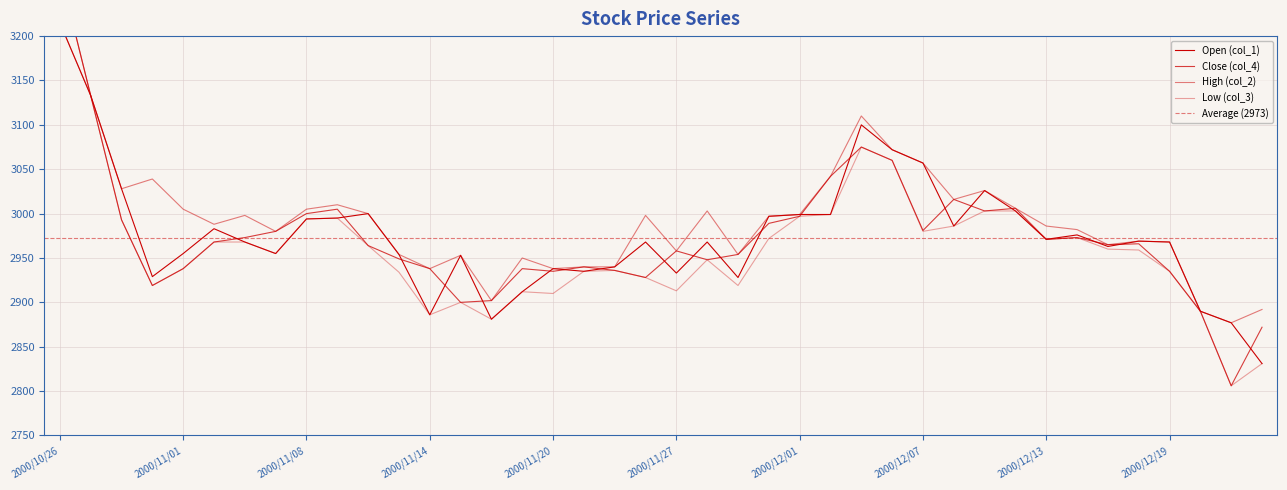

Reading left to right, transcribe all the data shown in this chart.

col_1: 2000/10/26=3215	2000/10/27=3133	2000/10/30=3028	2000/10/31=2929	2000/11/01=2955	2000/11/02=2983	2000/11/06=2968	2000/11/07=2955	2000/11/08=2994	2000/11/09=2995	2000/11/10=3000	2000/11/13=2954	2000/11/14=2886	2000/11/15=2953	2000/11/16=2881	2000/11/17=2912	2000/11/20=2938	2000/11/21=2935	2000/11/22=2940	2000/11/24=2968	2000/11/27=2933	2000/11/28=2968	2000/11/29=2928	2000/11/30=2997	2000/12/01=2999	2000/12/04=2999	2000/12/05=3100	2000/12/06=3072	2000/12/07=3057	2000/12/08=2986	2000/12/11=3026	2000/12/12=3003	2000/12/13=2971	2000/12/14=2976	2000/12/15=2963	2000/12/18=2969	2000/12/19=2968	2000/12/20=2890	2000/12/21=2877	2000/12/22=2831
col_4: 2000/10/26=3273	2000/10/27=3133	2000/10/30=2993	2000/10/31=2919	2000/11/01=2938	2000/11/02=2968	2000/11/06=2973	2000/11/07=2980	2000/11/08=3000	2000/11/09=3005	2000/11/10=2964	2000/11/13=2949	2000/11/14=2938	2000/11/15=2900	2000/11/16=2902	2000/11/17=2938	2000/11/20=2935	2000/11/21=2940	2000/11/22=2936	2000/11/24=2928	2000/11/27=2958	2000/11/28=2948	2000/11/29=2954	2000/11/30=2989	2000/12/01=2997	2000/12/04=3042	2000/12/05=3075	2000/12/06=3060	2000/12/07=2981	2000/12/08=3016	2000/12/11=3003	2000/12/12=3006	2000/12/13=2971	2000/12/14=2973	2000/12/15=2965	2000/12/18=2966	2000/12/19=2935	2000/12/20=2890	2000/12/21=2806	2000/12/22=2872
col_2: 2000/10/26=3273	2000/10/27=3133	2000/10/30=3028	2000/10/31=3039	2000/11/01=3005	2000/11/02=2988	2000/11/06=2998	2000/11/07=2980	2000/11/08=3005	2000/11/09=3010	2000/11/10=3000	2000/11/13=2954	2000/11/14=2938	2000/11/15=2953	2000/11/16=2902	2000/11/17=2950	2000/11/20=2938	2000/11/21=2940	2000/11/22=2940	2000/11/24=2998	2000/11/27=2958	2000/11/28=3003	2000/11/29=2954	2000/11/30=2997	2000/12/01=2999	2000/12/04=3042	2000/12/05=3110	2000/12/06=3072	2000/12/07=3057	2000/12/08=3016	2000/12/11=3026	2000/12/12=3006	2000/12/13=2986	2000/12/14=2982	2000/12/15=2965	2000/12/18=2969	2000/12/19=2968	2000/12/20=2890	2000/12/21=2877	2000/12/22=2892
col_3: 2000/10/26=3215	2000/10/27=3133	2000/10/30=2993	2000/10/31=2919	2000/11/01=2938	2000/11/02=2968	2000/11/06=2968	2000/11/07=2955	2000/11/08=2994	2000/11/09=2995	2000/11/10=2964	2000/11/13=2934	2000/11/14=2886	2000/11/15=2900	2000/11/16=2881	2000/11/17=2912	2000/11/20=2910	2000/11/21=2935	2000/11/22=2936	2000/11/24=2928	2000/11/27=2913	2000/11/28=2948	2000/11/29=2919	2000/11/30=2972	2000/12/01=2997	2000/12/04=2999	2000/12/05=3075	2000/12/06=3060	2000/12/07=2980	2000/12/08=2986	2000/12/11=3003	2000/12/12=3003	2000/12/13=2971	2000/12/14=2973	2000/12/15=2960	2000/12/18=2959	2000/12/19=2935	2000/12/20=2890	2000/12/21=2806	2000/12/22=2831